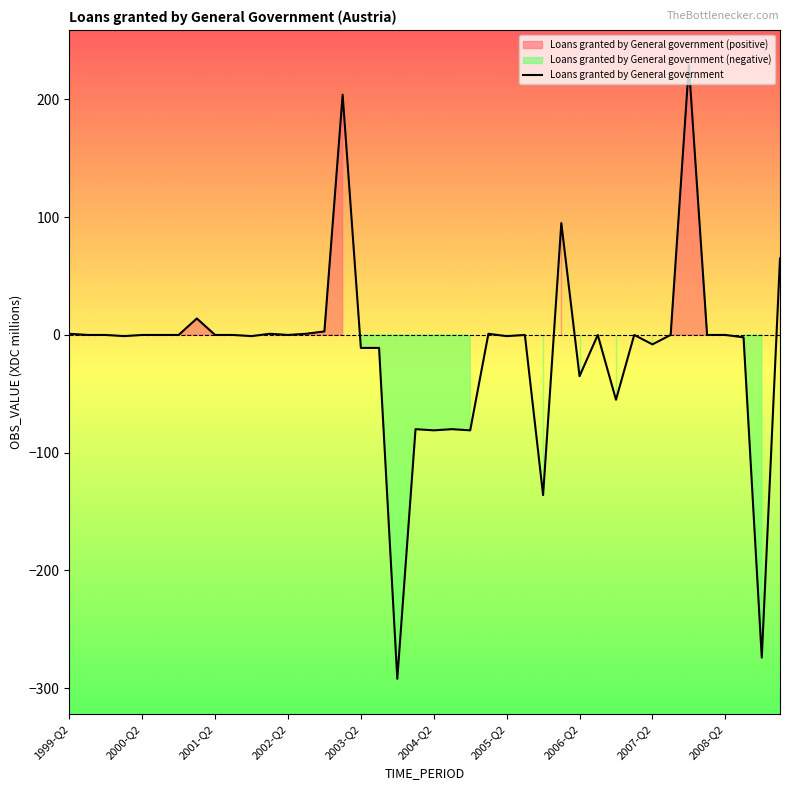

Between 1999-Q2 and 38, which is larger?

1999-Q2